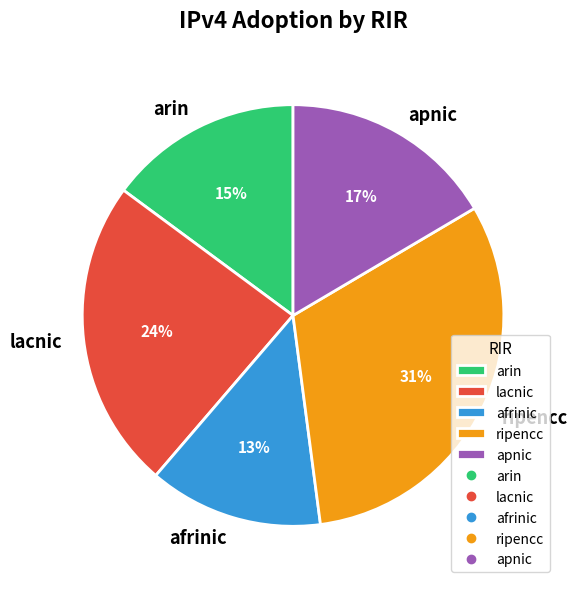

To the nearest percent, what percentage of the pie is afrinic?

13%